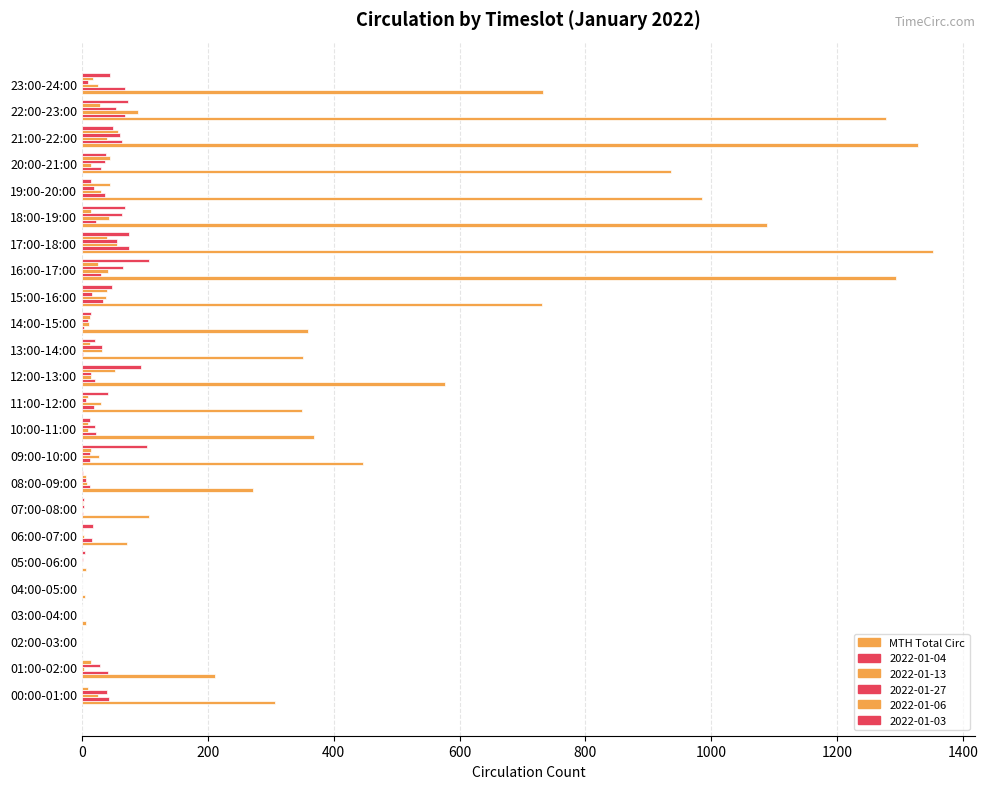

What is the label of the 15th bar from the right?

09:00-10:00